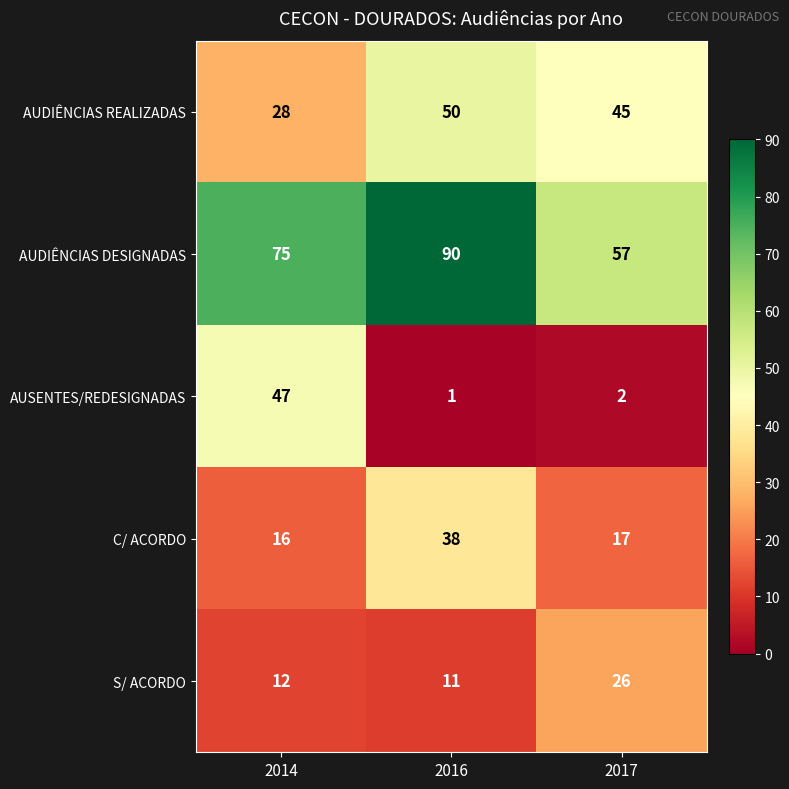

What is the spread (max minus min) of values at 2014?

63